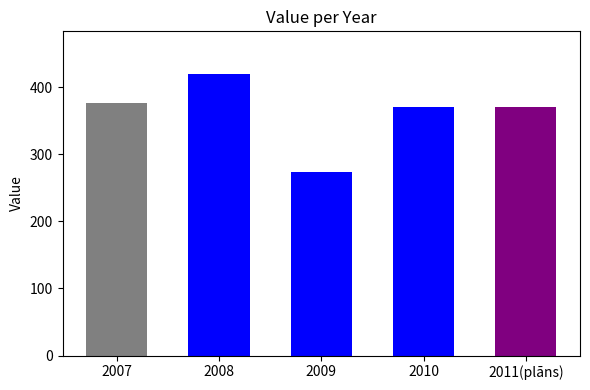

List the labels in order of value, smallest first.

2009, 2010, 2011(plāns), 2007, 2008